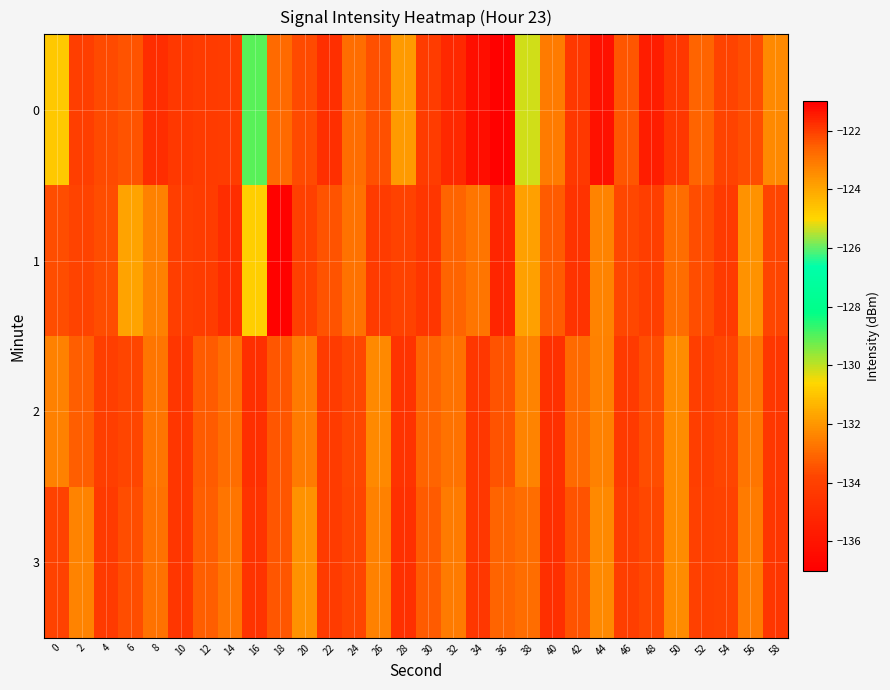

At which category is the sum across all series the highest?

30